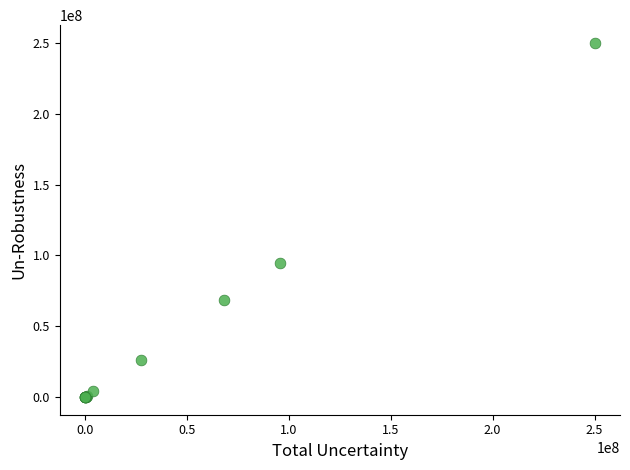

What Y value in the scatter plot is closest to 125000000?

94800000.0